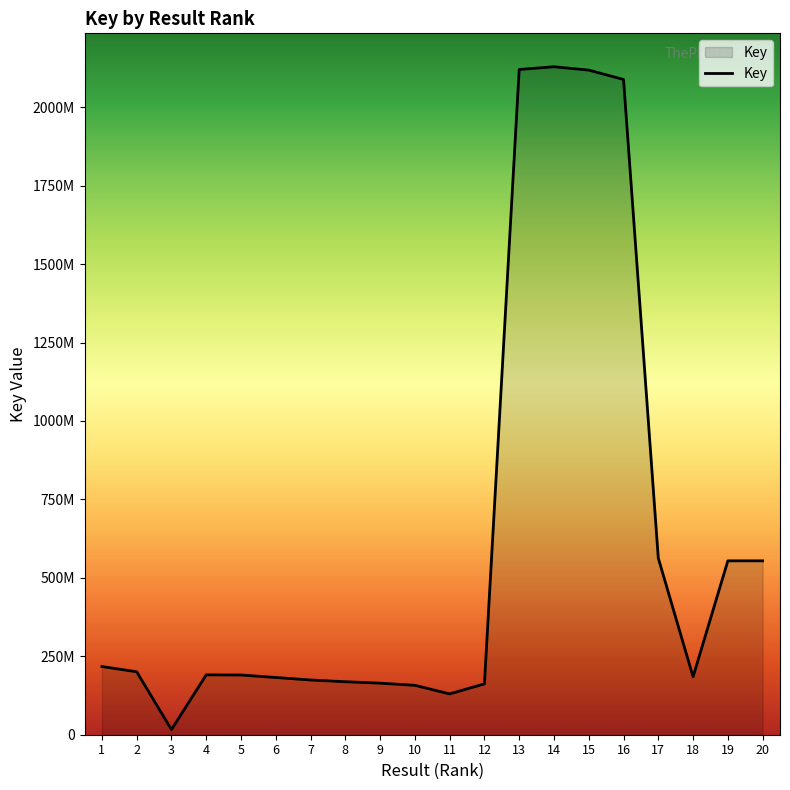

What is the minimum value shown in the chart?

16352240